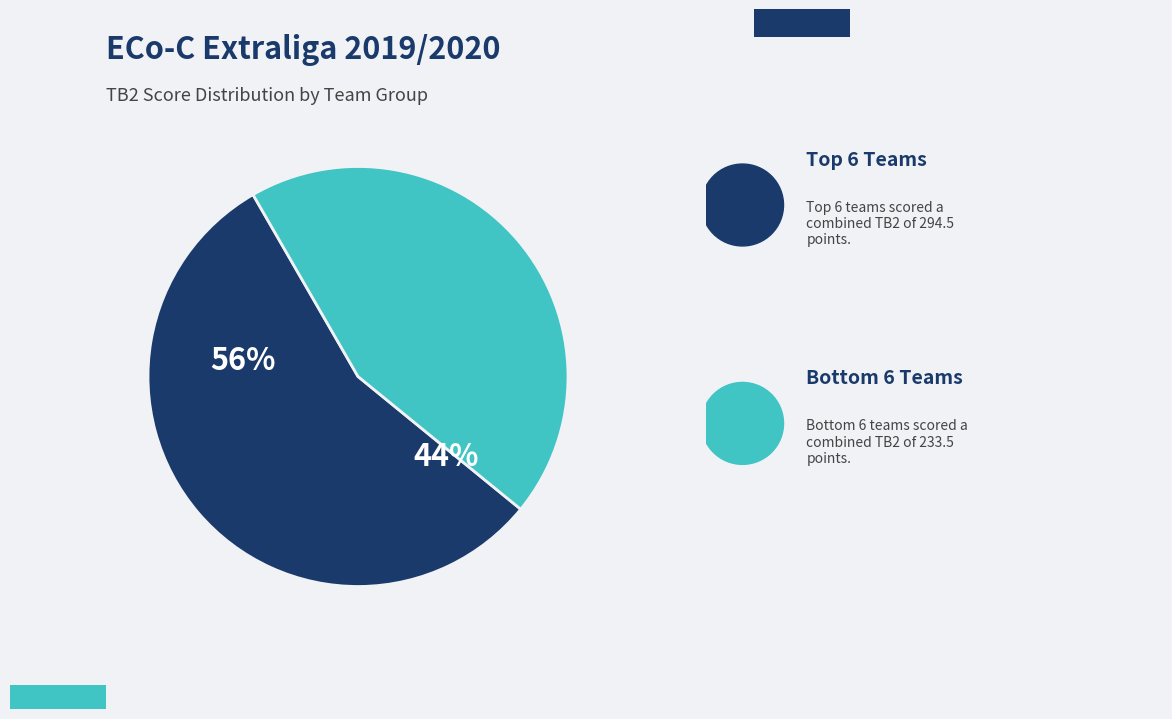

The ŠK Slovan Bratislava slice represents 1% of the pie. True or false?

False